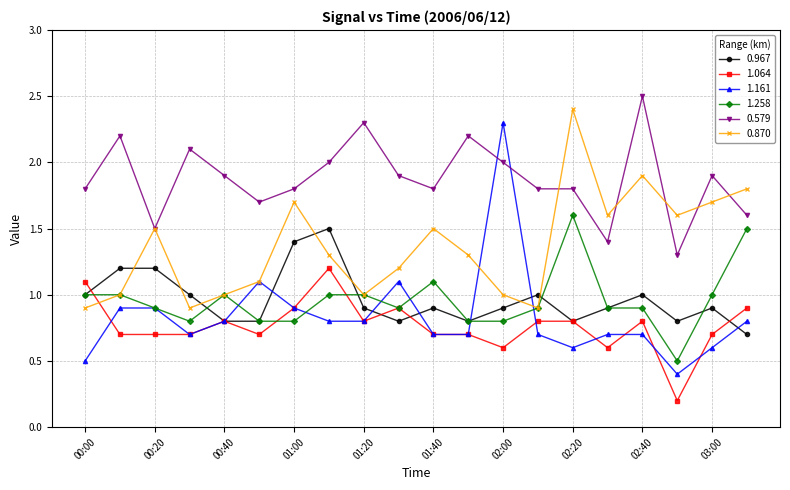

Which series has the widest spread of values?

1.161